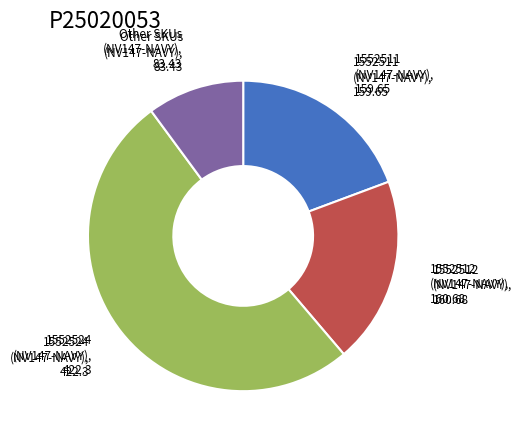

Is there any slice that represents more than half of the pie?

Yes